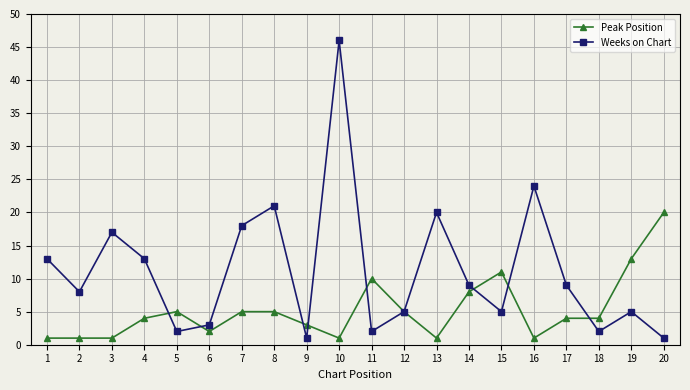

List the series in order of their overall mean, highest first.

Weeks on Chart, Peak Position